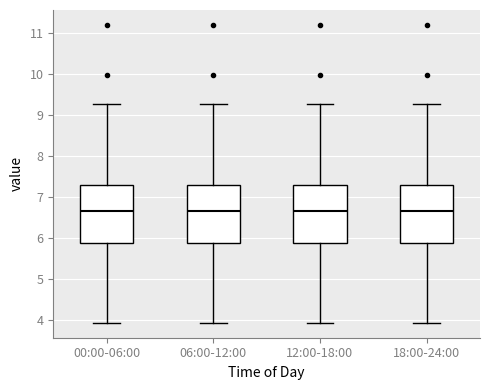

Reading left to right, read every box against the y-axis: the position of its median line, the range the box covers, and the ends of its whiskers. The values are not printed on the chart, so give them approximately, as read against the axis.

00:00-06:00: median 6.7, box 5.9 to 7.3, whiskers 3.9 to 9.3
06:00-12:00: median 6.7, box 5.9 to 7.3, whiskers 3.9 to 9.3
12:00-18:00: median 6.7, box 5.9 to 7.3, whiskers 3.9 to 9.3
18:00-24:00: median 6.7, box 5.9 to 7.3, whiskers 3.9 to 9.3